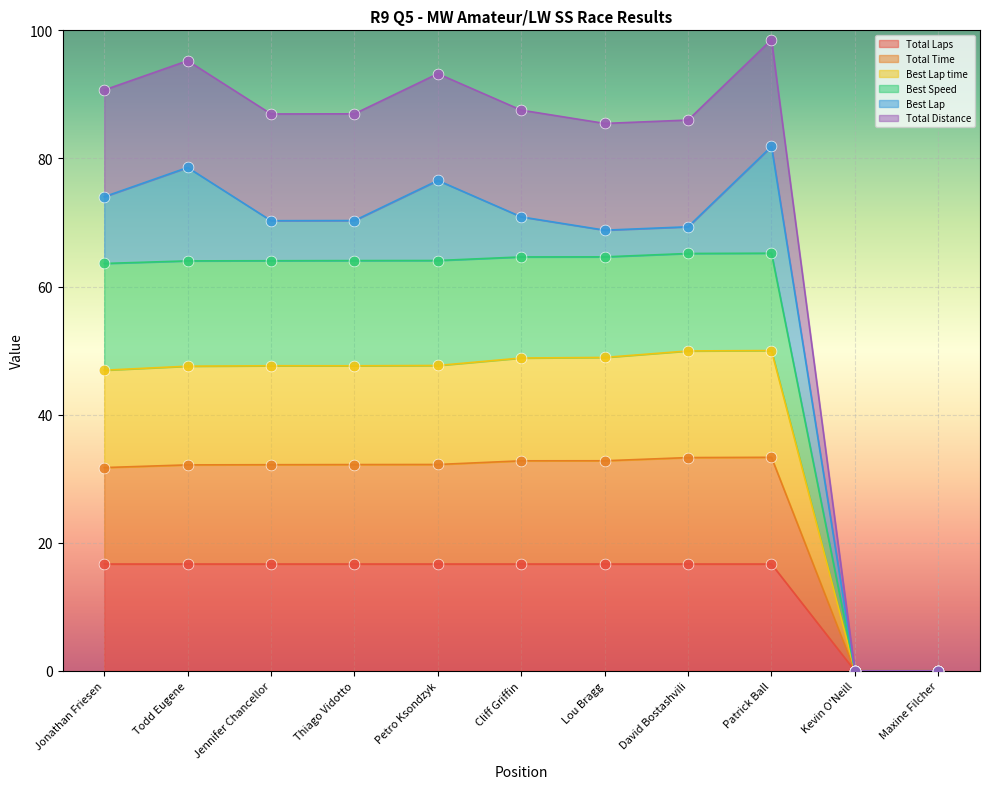

Which series reaches the minimum Y coordinate?

Total Laps